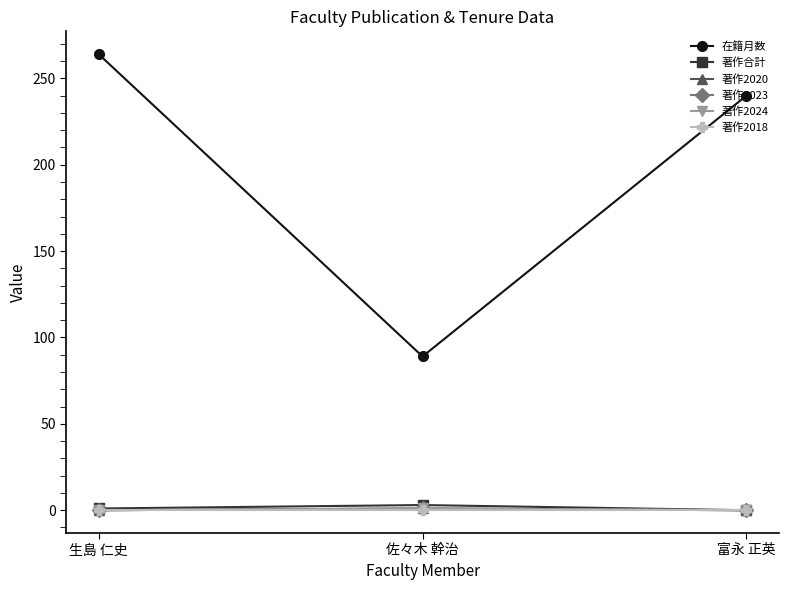

At how many categories does at least one series exceed 147?

2